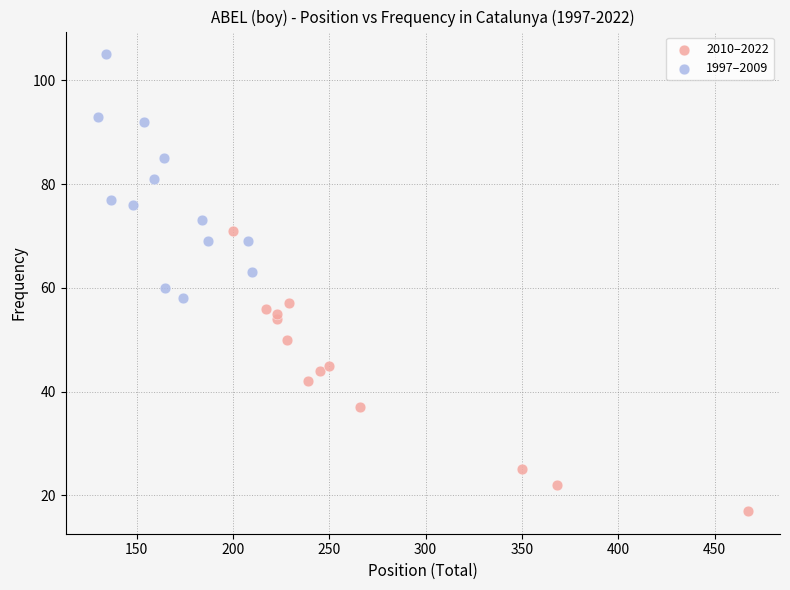

Which series reaches the maximum Y coordinate?

1997–2009